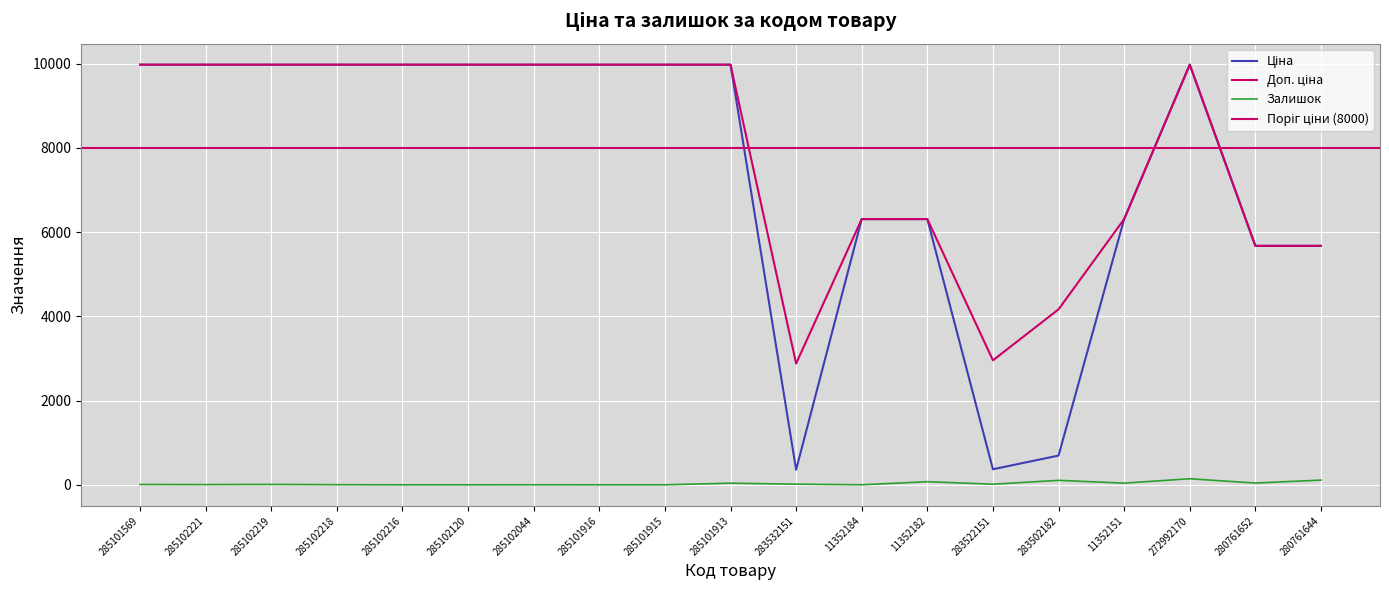

Is it true that Ціна equals 2352.8 at 285102219?

False